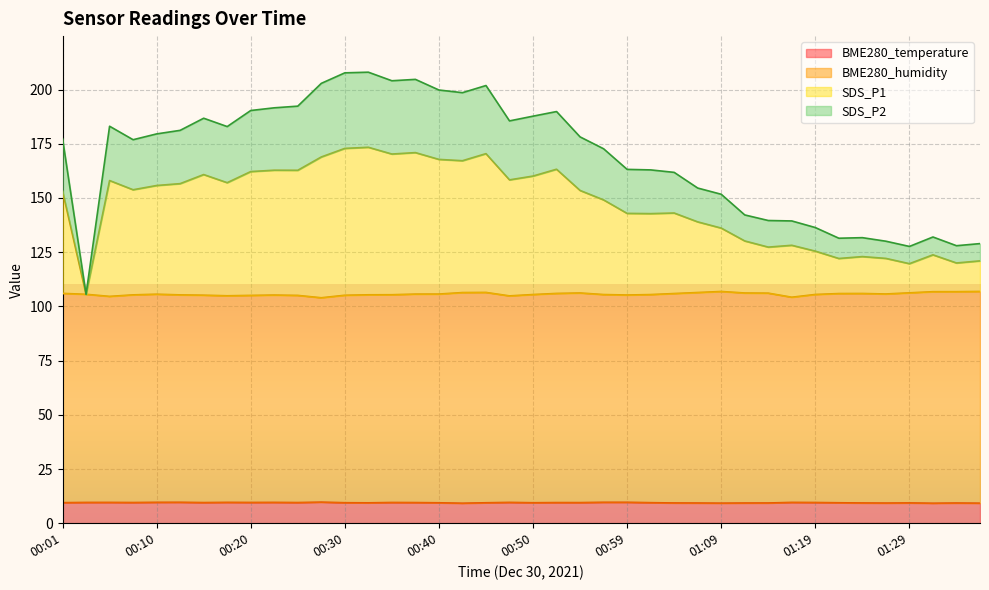

What is the total value across all series at 00:20?

190.3